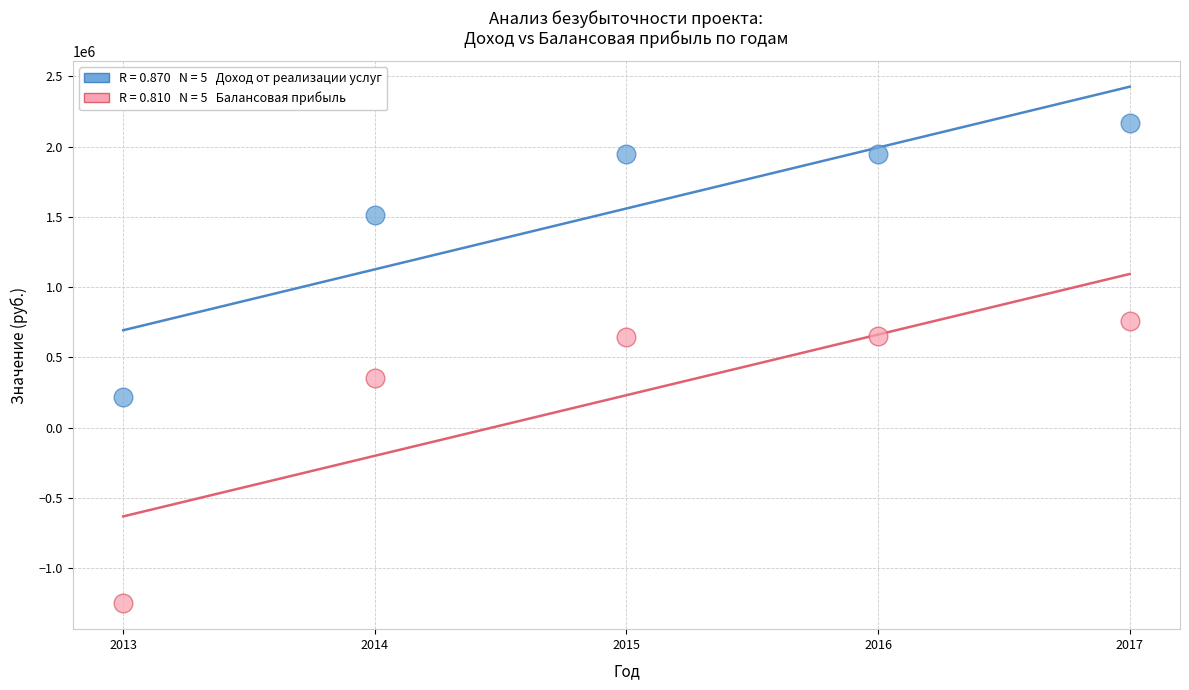

Across all series, what Y value is closest to 458146?

353034.7